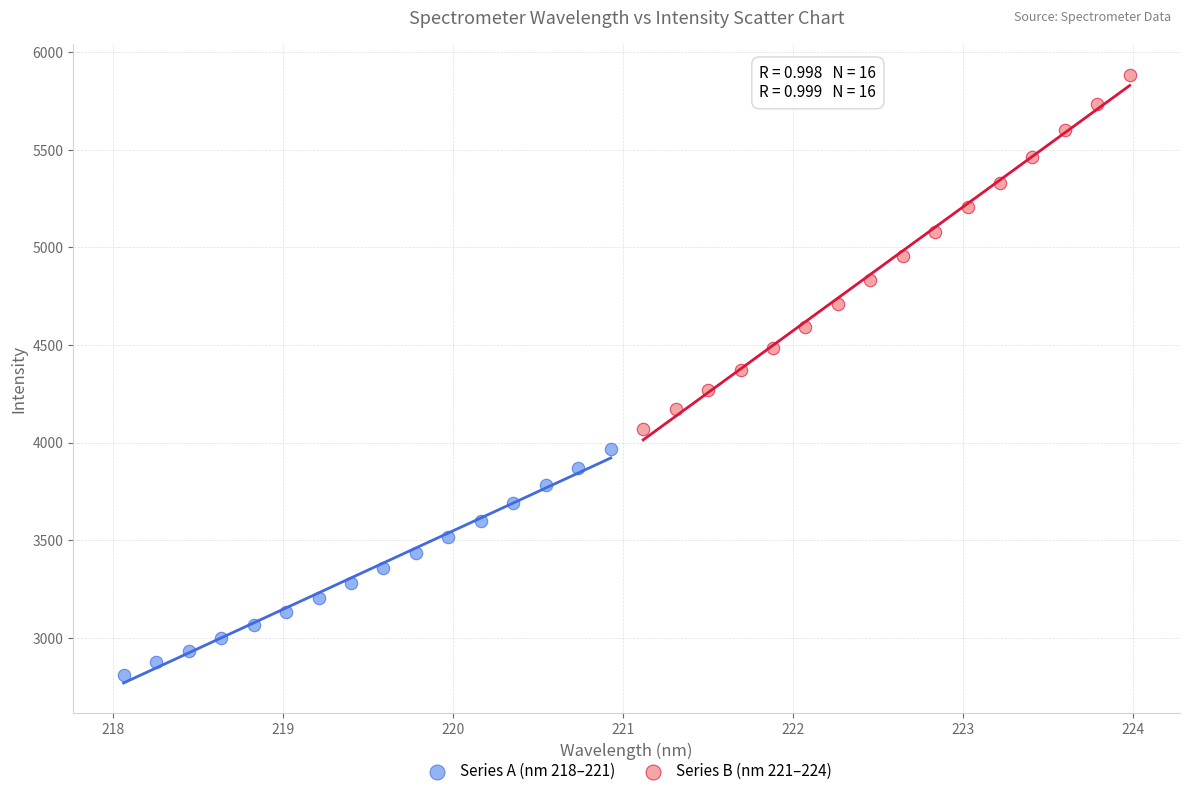

Which series contains the lowest Y value?

Series A (nm 218–221)